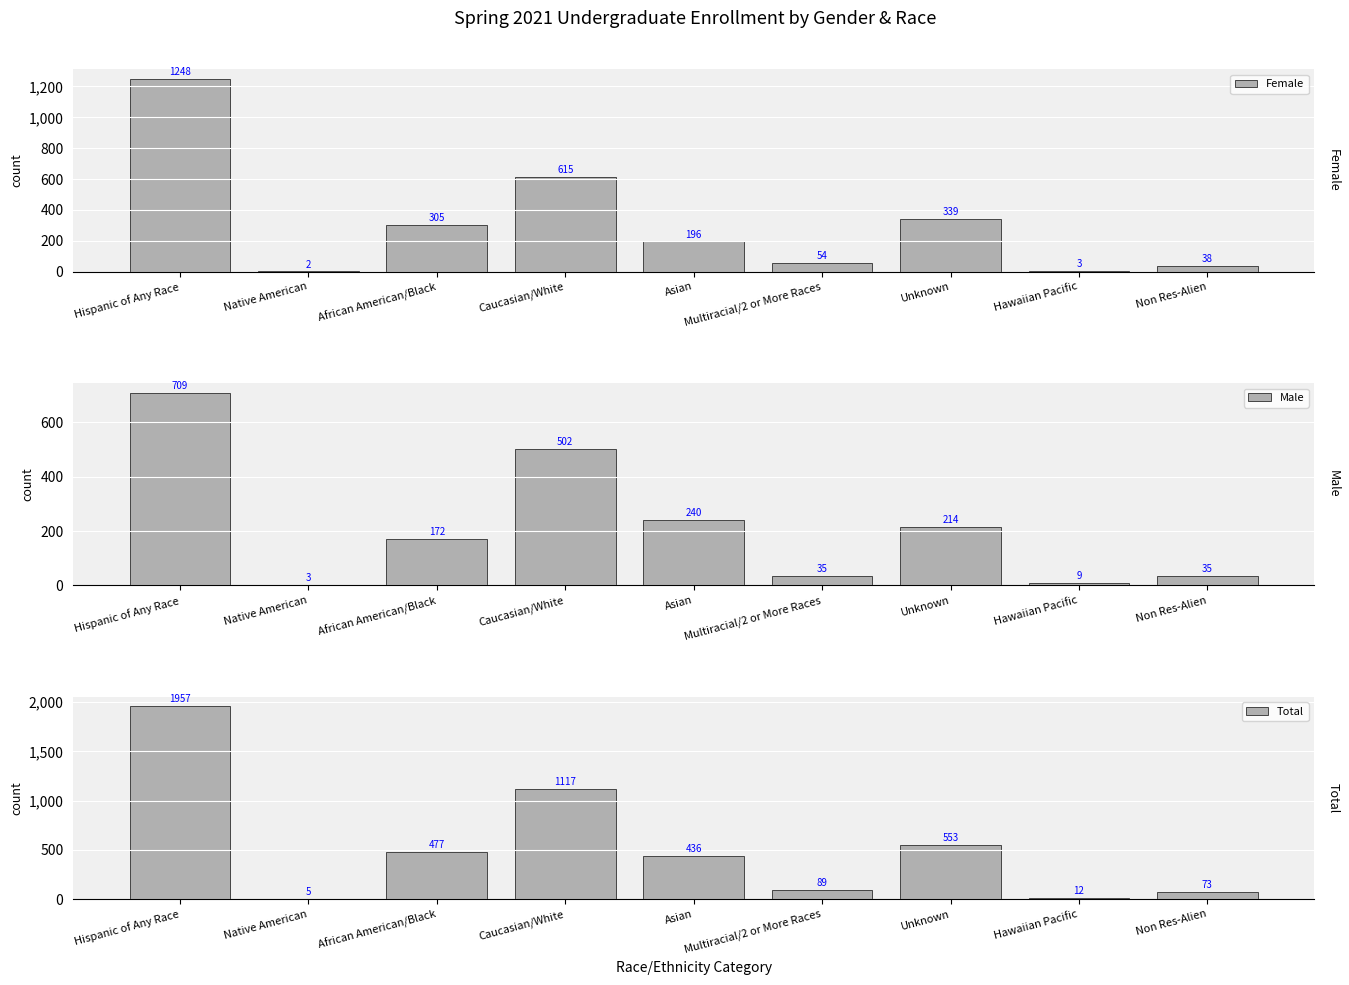

Which category has the lowest value across all series?

Native American